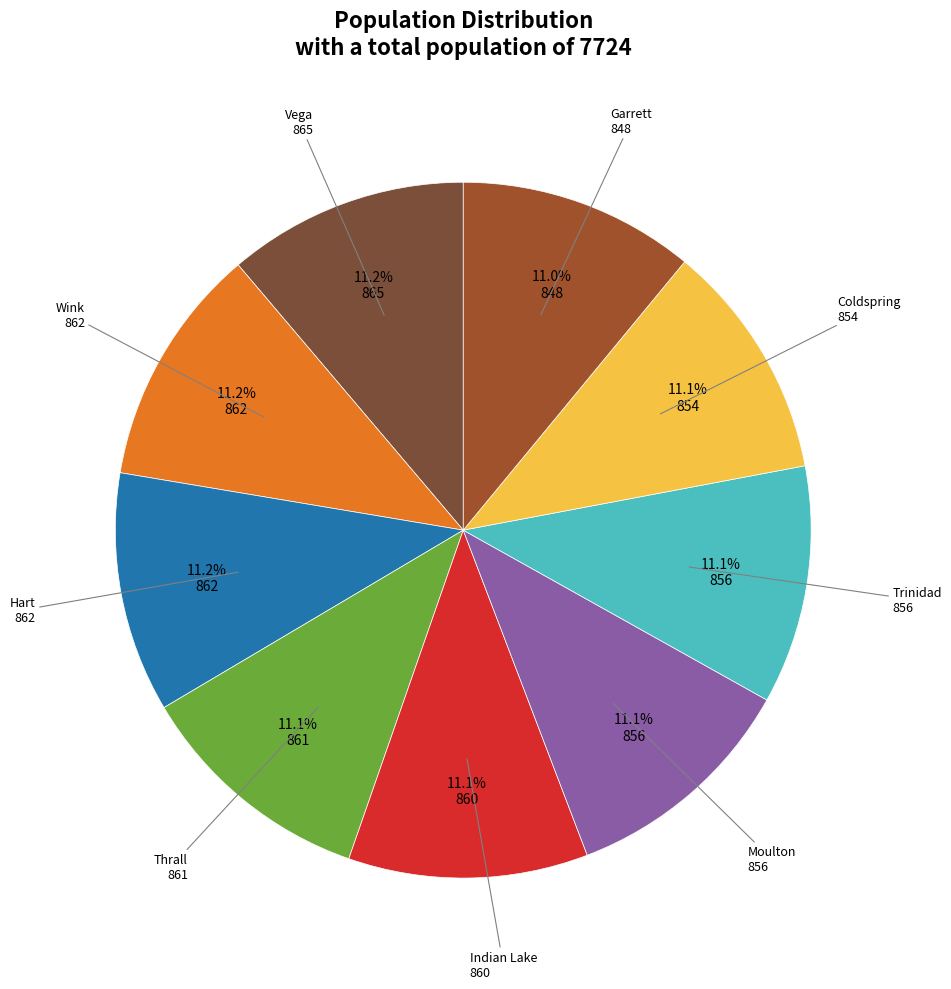

Count the number of slices in the pie.

9